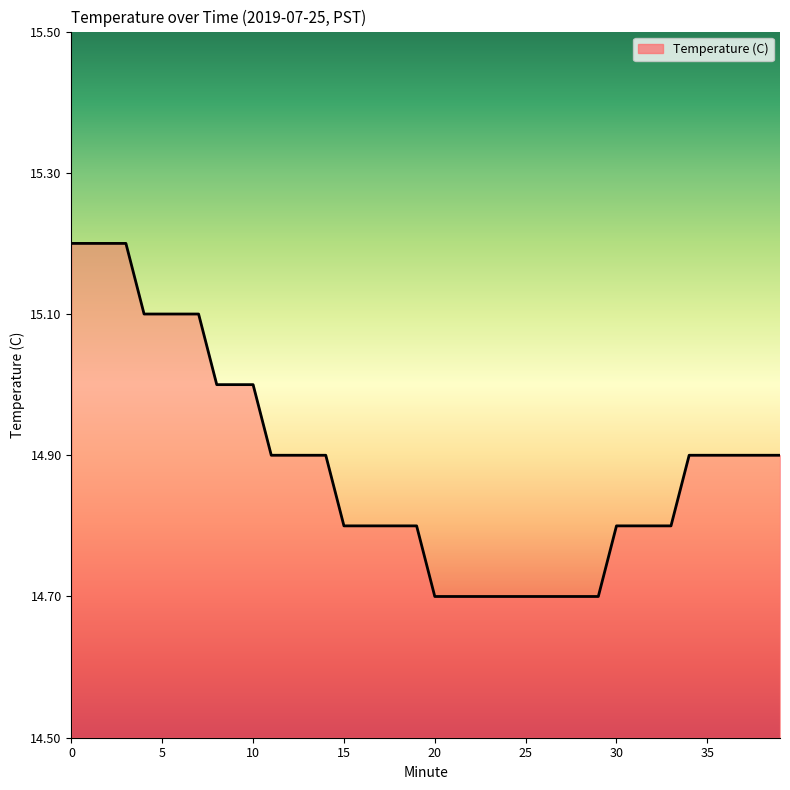

What is the greatest value displayed?

15.2